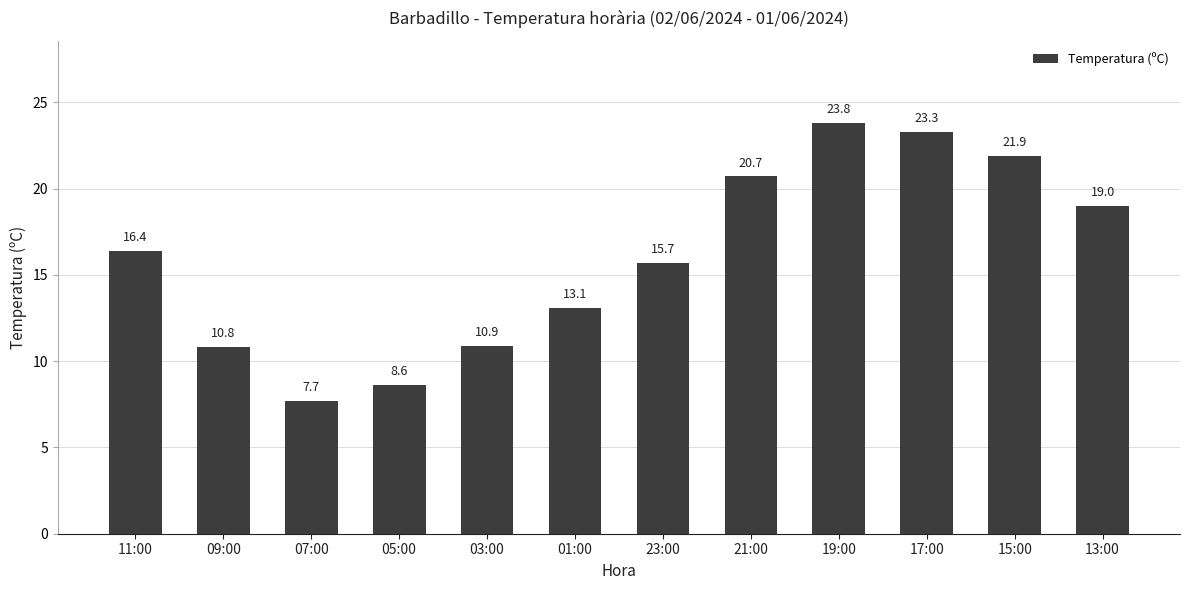

What is the average value?

16.0